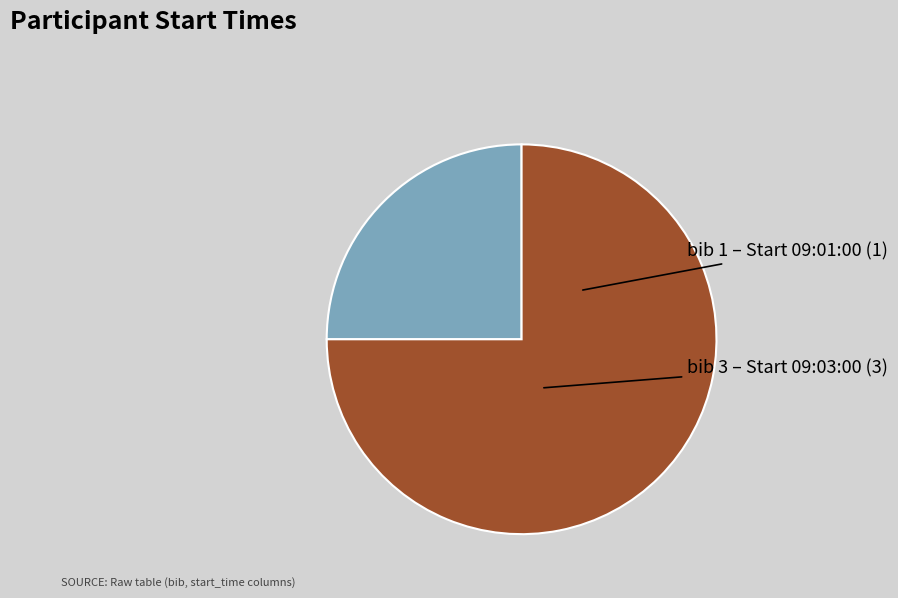

Does any single category account for the majority?

Yes